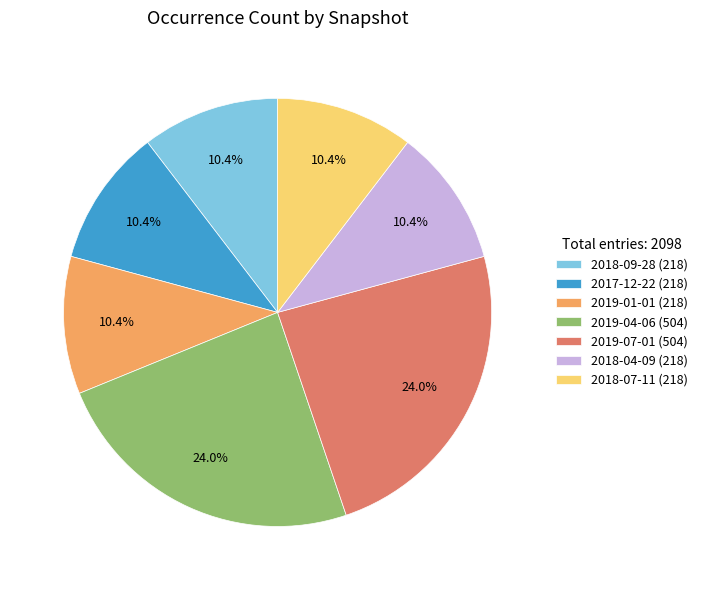

Approximately how many times larger is the value at 2018-09-28 compared to 2019-04-06?

0.4